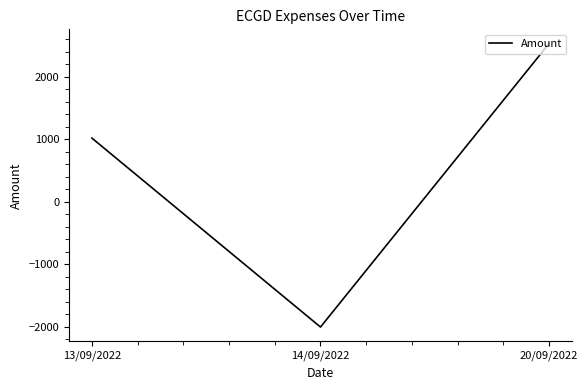

Between 20/09/2022 and 14/09/2022, which is larger?

20/09/2022